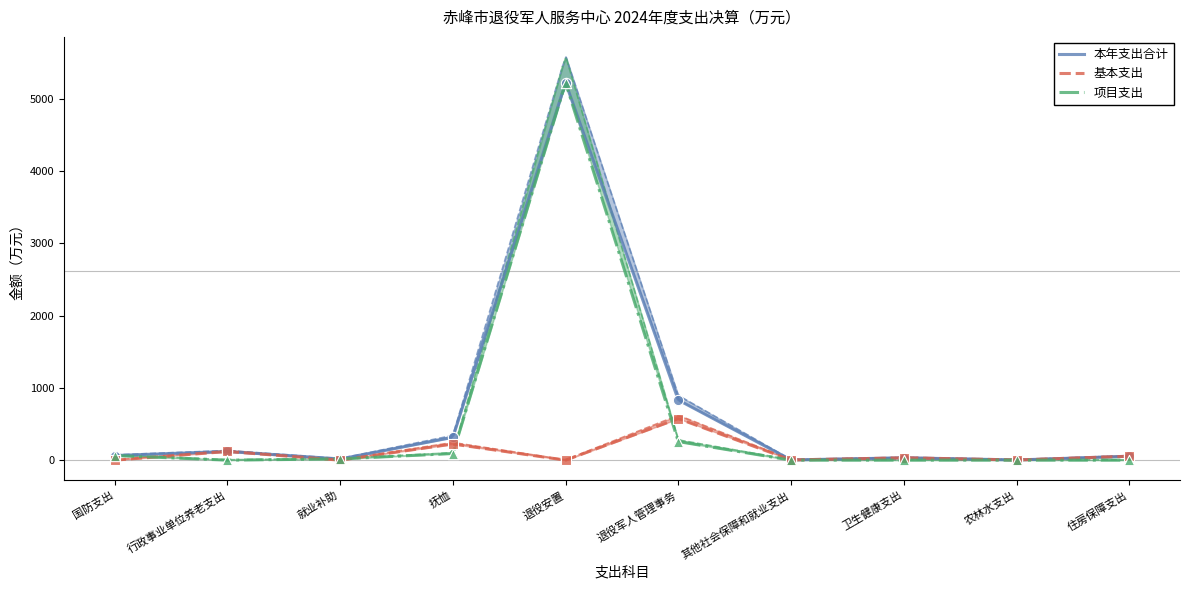

Which series has the widest spread of Y values?

项目支出